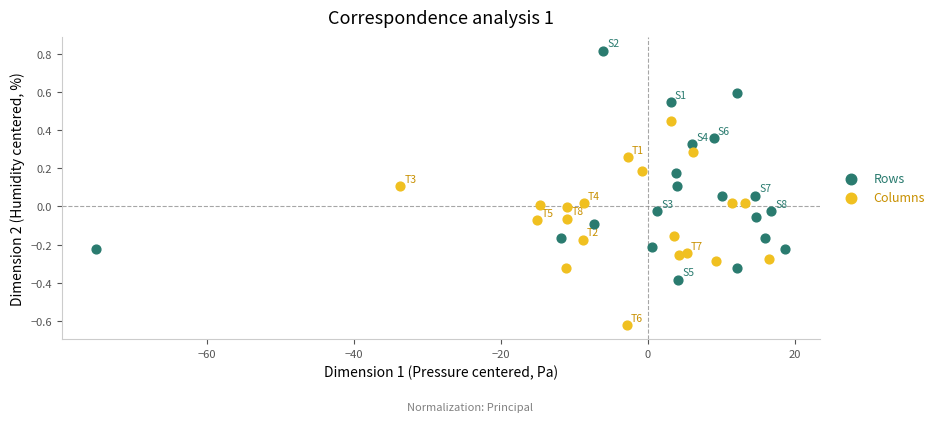

Which series reaches the maximum Y coordinate?

Rows